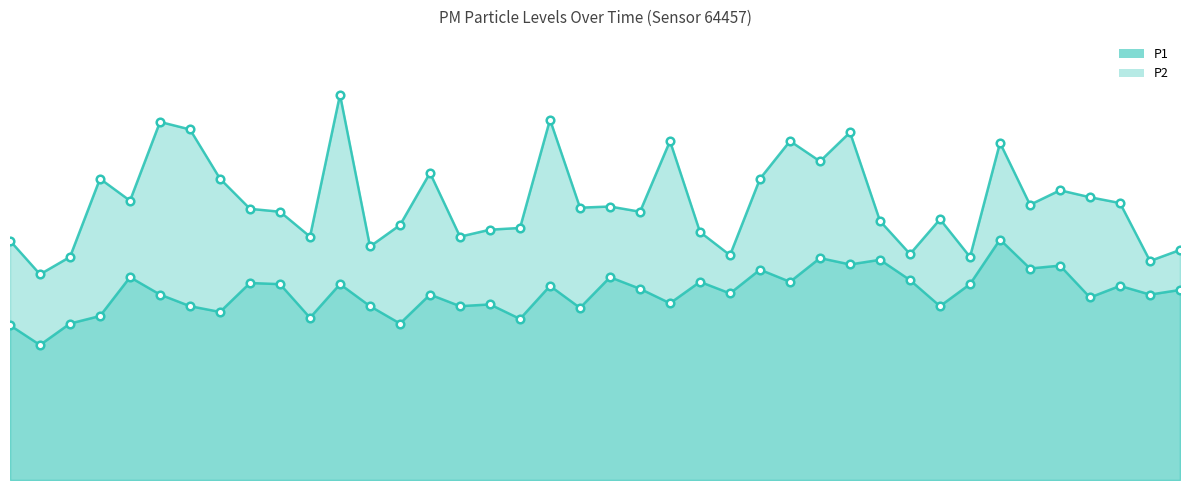

What are all the series names shown in the legend?

P1, P2